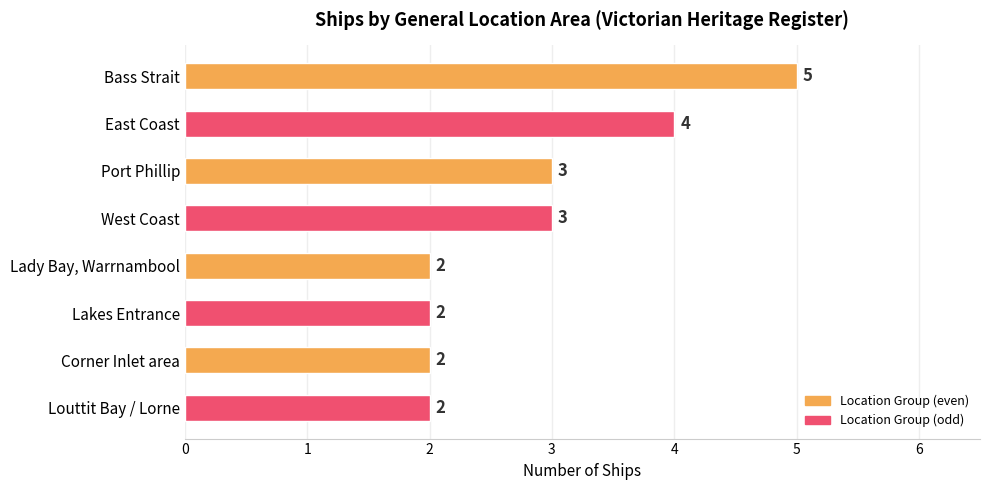

Reading top to bottom, what are all the values shown in this chart?

5	4	3	3	2	2	2	2